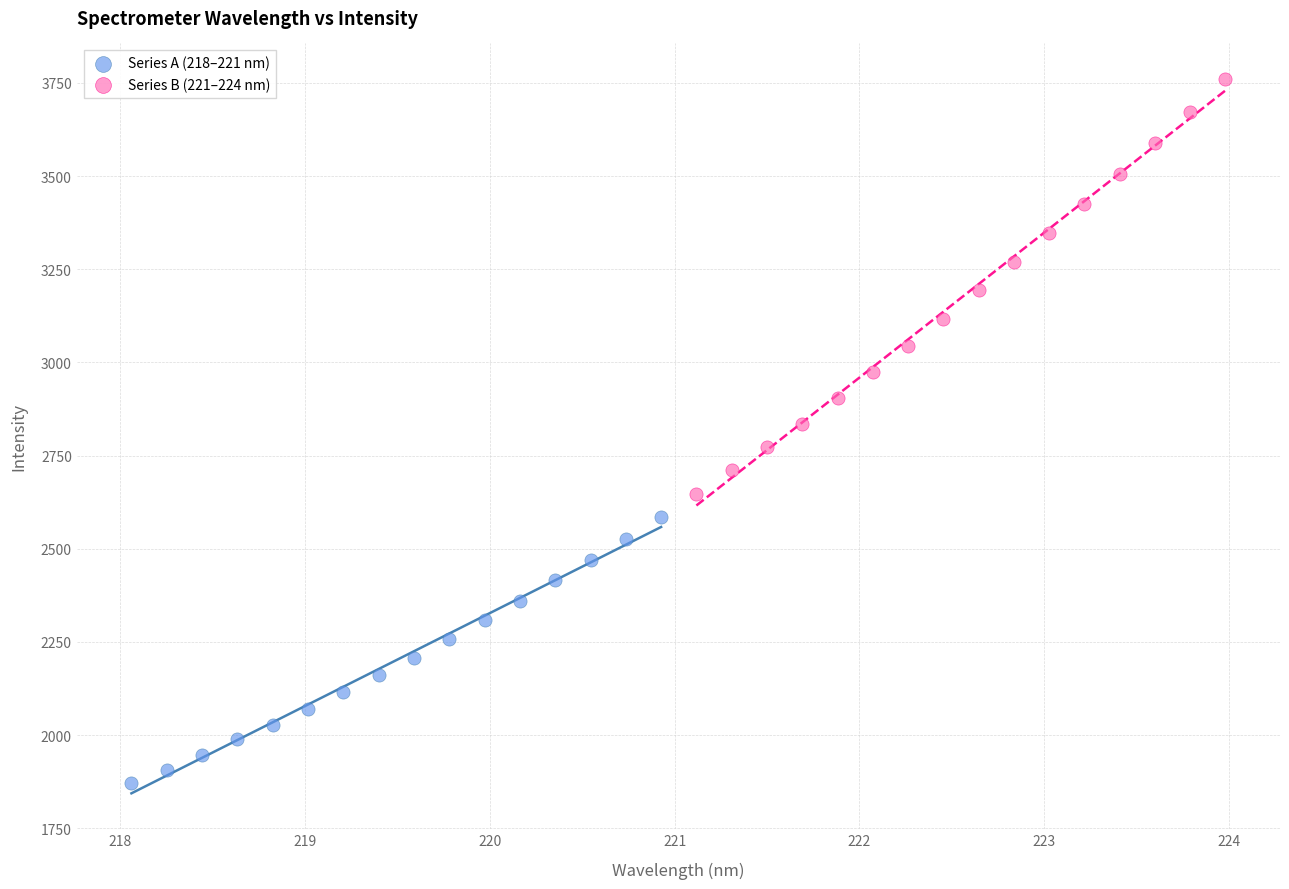

Which series has the widest spread of Y values?

Series B (221–224 nm)